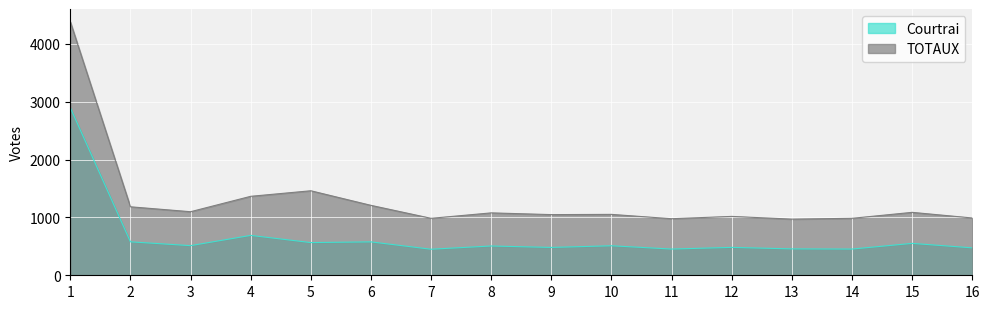

Which series has the largest total across all categories?

TOTAUX